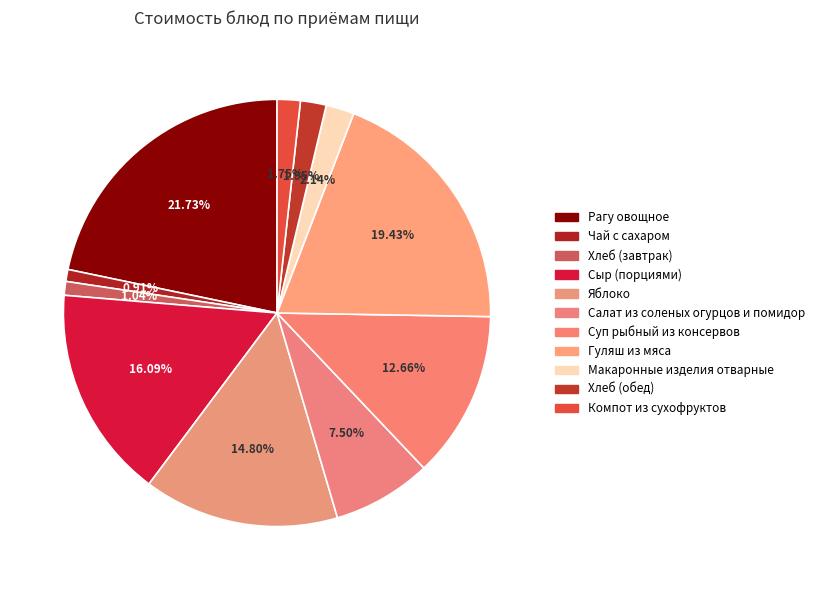

What is the change in value from Рагу овощное to Компот из сухофруктов?

-66.5